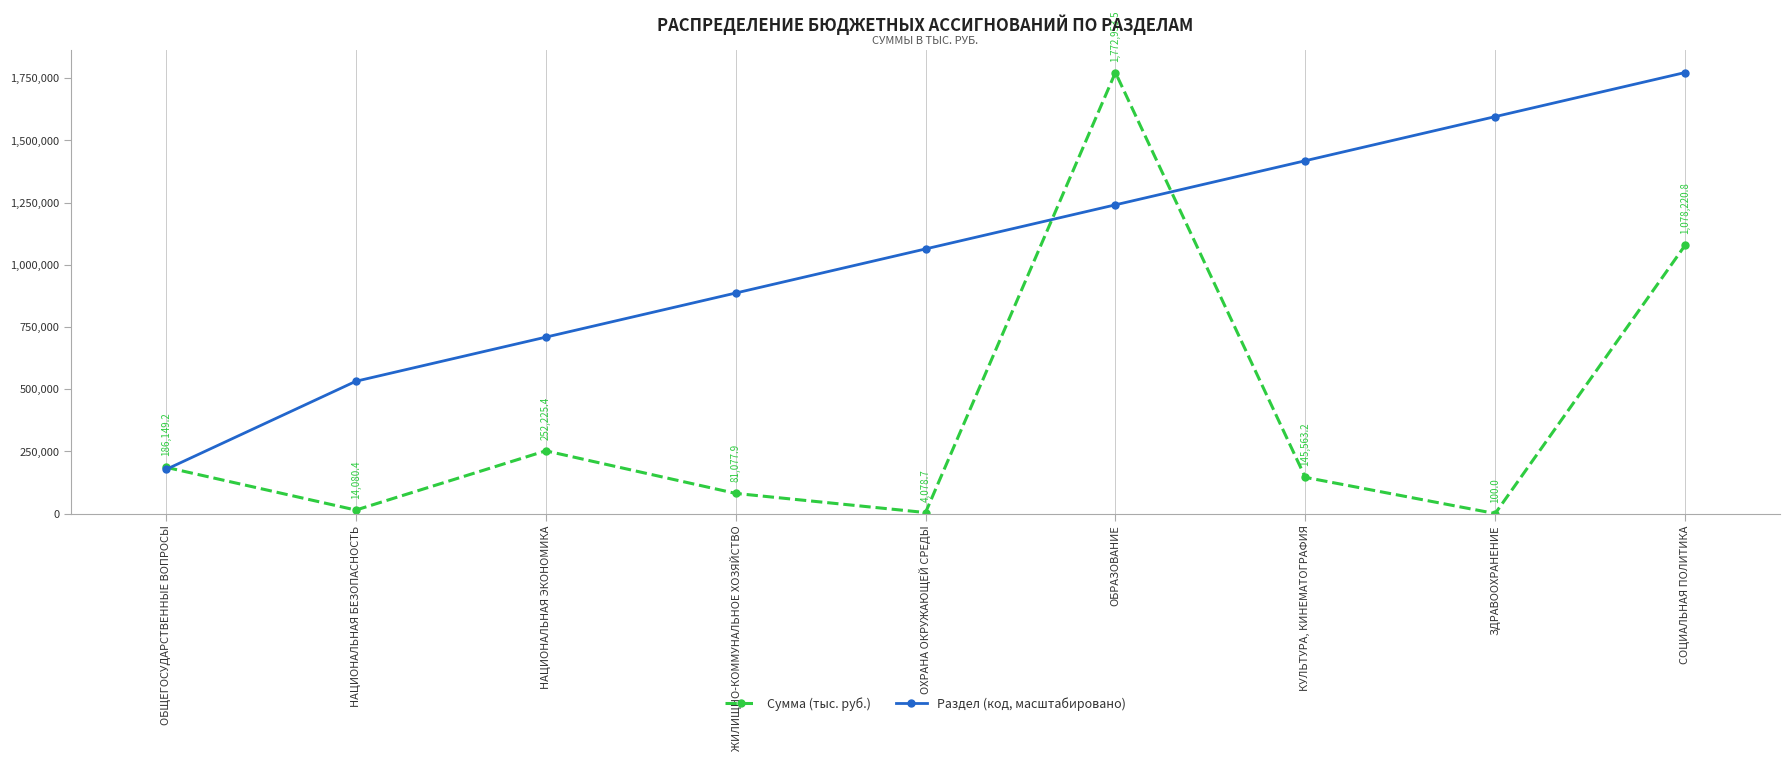

Which series changed the most between НАЦИОНАЛЬНАЯ БЕЗОПАСНОСТЬ and НАЦИОНАЛЬНАЯ ЭКОНОМИКА?

Сумма (тыс. руб.)